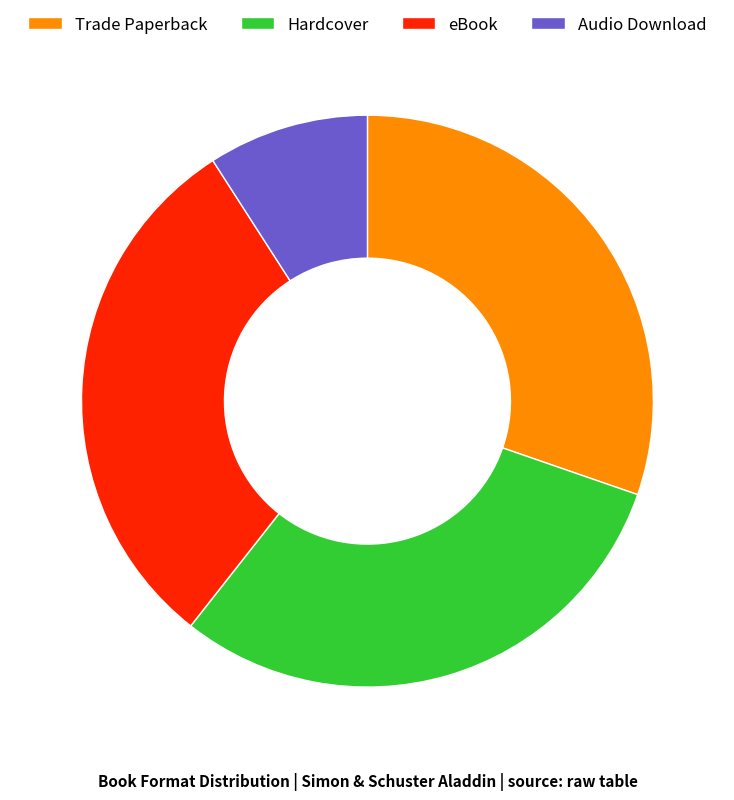

Approximately how many times larger is the value at Audio Download compared to Trade Paperback?

0.3